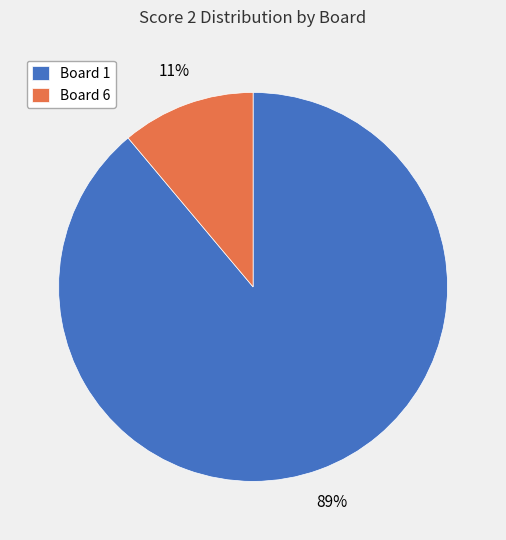

To the nearest percent, what percentage of the pie is Board 1?

89%